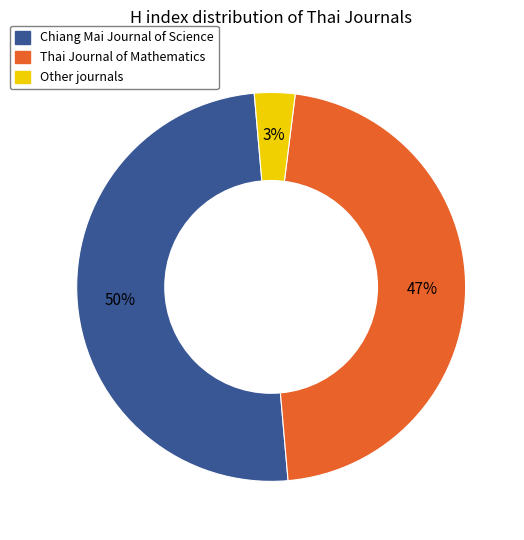

To the nearest percent, what is the difference between the Thai Journal of Mathematics and Chiang Mai Journal of Science slice percentages?

3%